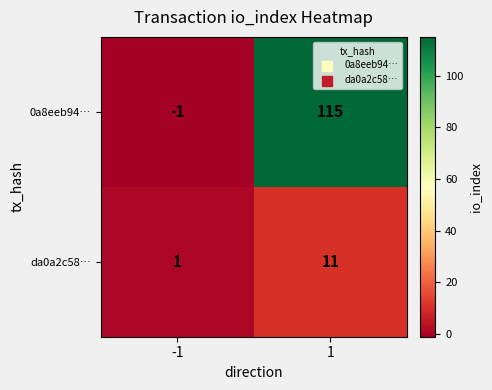

Rank the series by their maximum value, from lowest to highest.

da0a2c58…, 0a8eeb94…